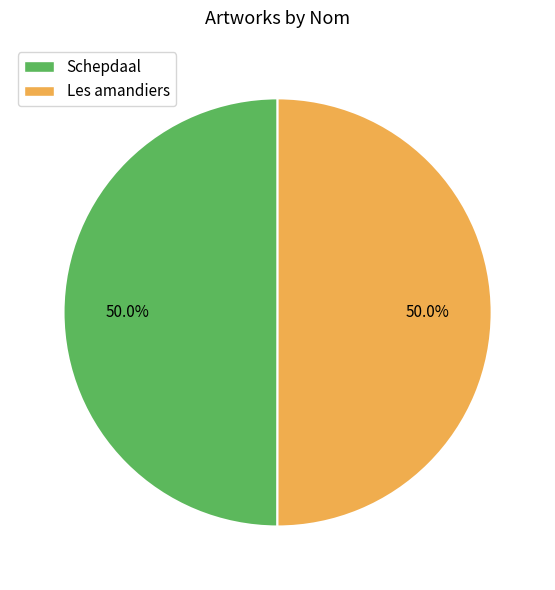

Is it true that Les amandiers is 63% of the pie?

False